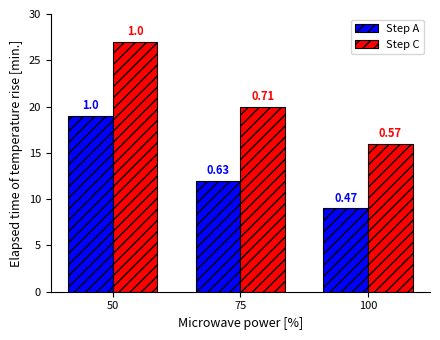

Which series has the widest spread of values?

Step C